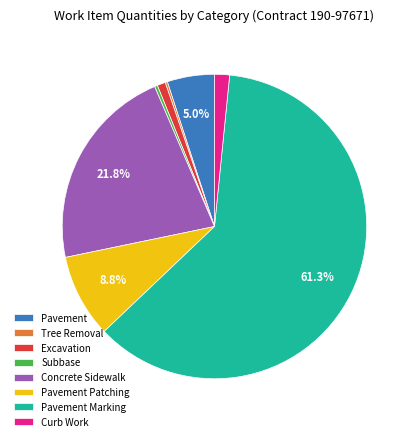

Which category accounts for the majority?

Pavement Marking